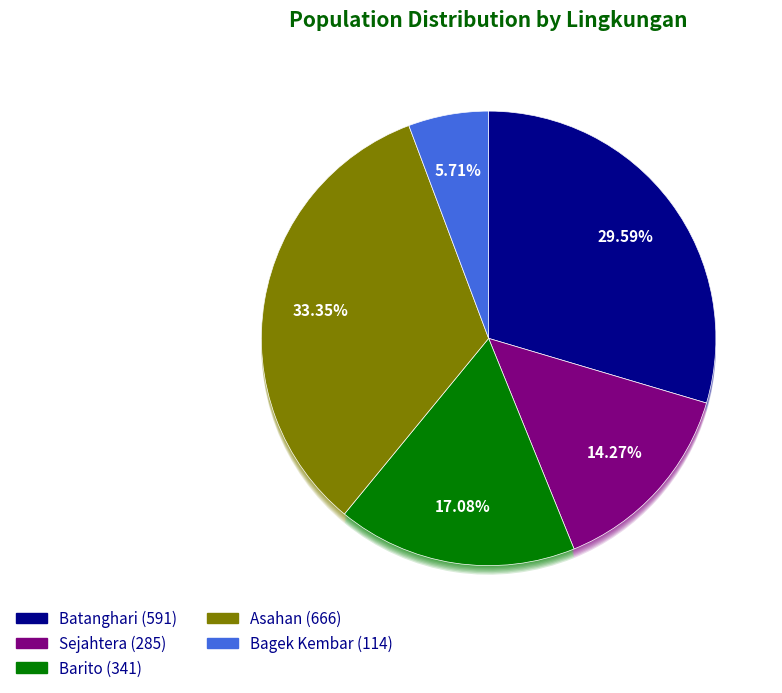

Is there any slice that represents more than half of the pie?

No